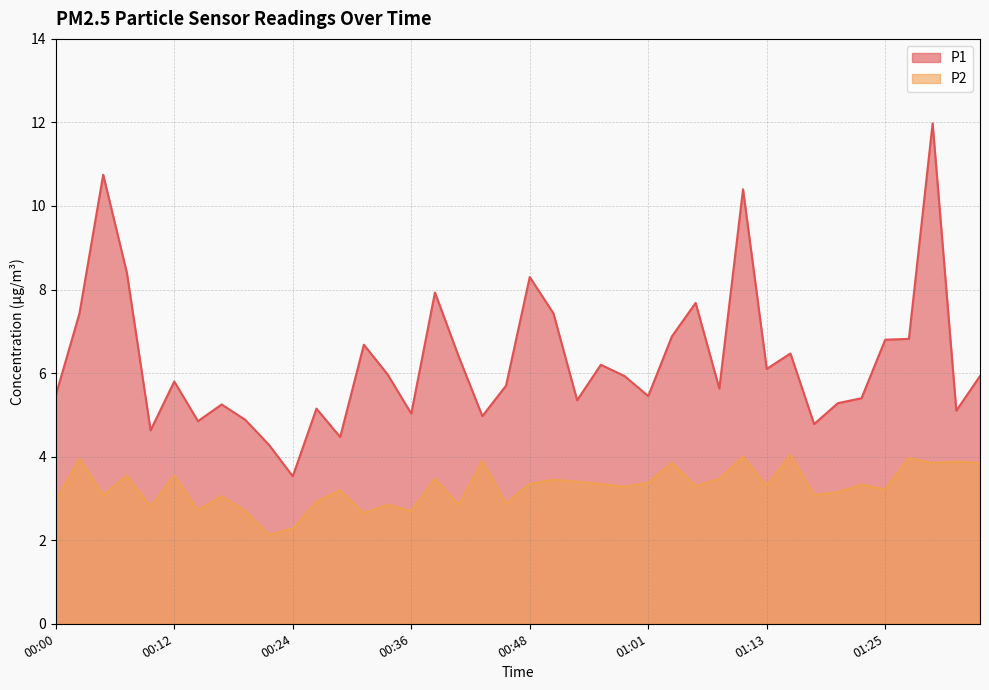

True or false: P1 and P2 intersect in this chart.

False